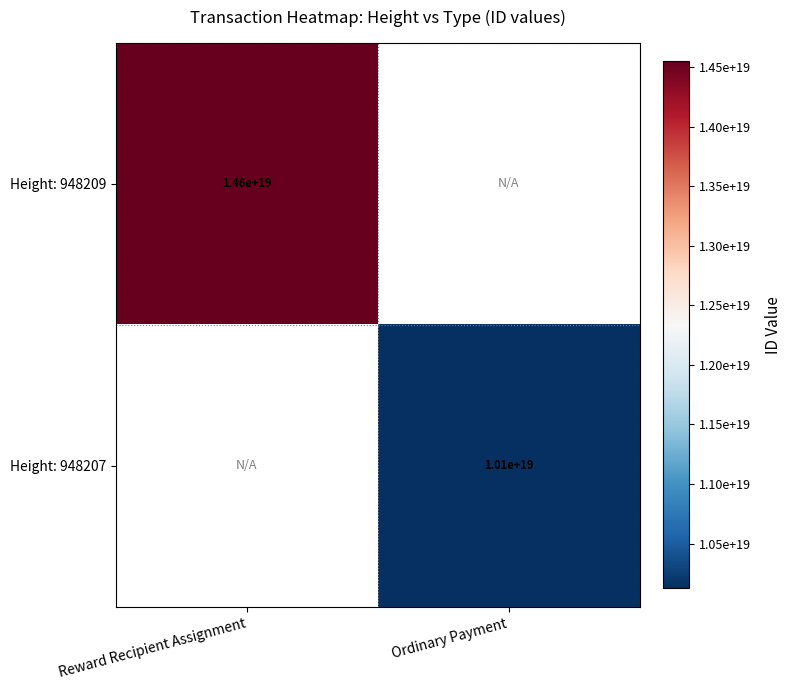

The Height: 948207 series shows 15490163074594910208 at Ordinary Payment. True or false?

False